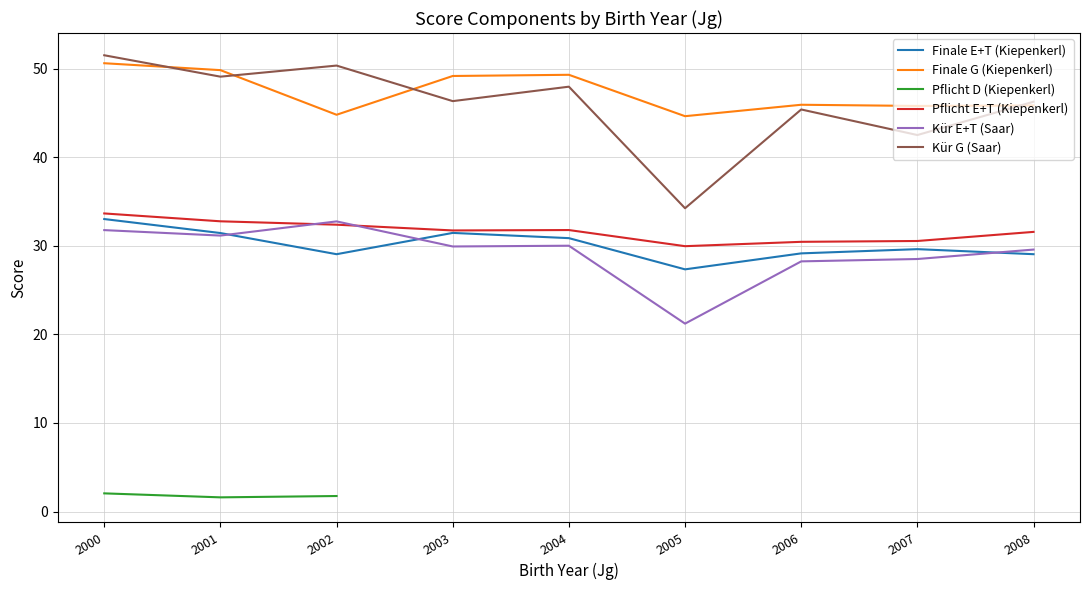

Is the value of Kür E+T (Saar) at 2005 greater than the value of Finale E+T (Kiepenkerl) at 2002?

No